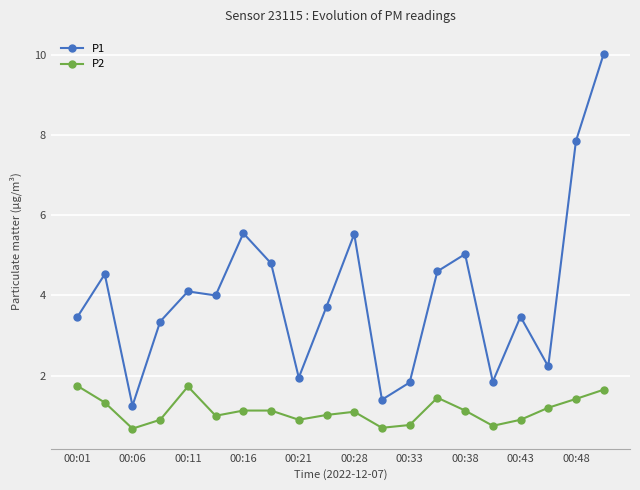

What is the value of the P1 point at the 11th from the left?

5.5